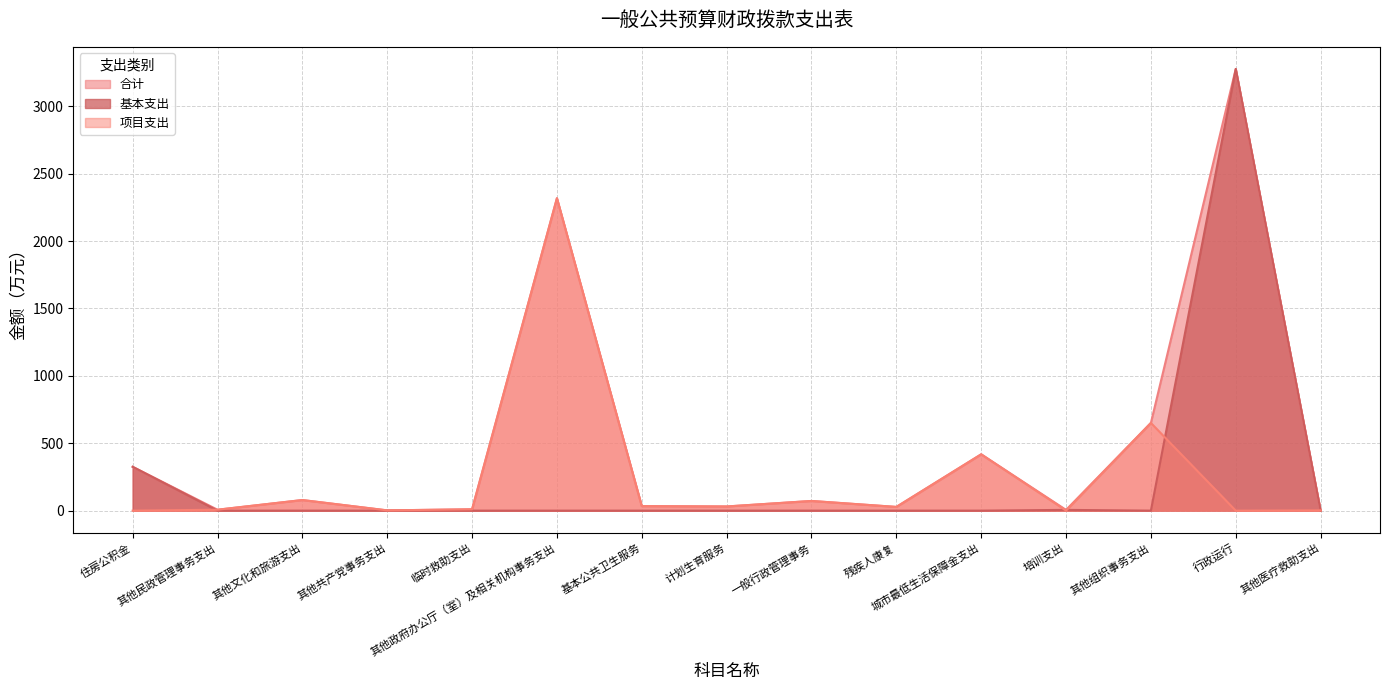

How many data points in 基本支出 are above 0?

3